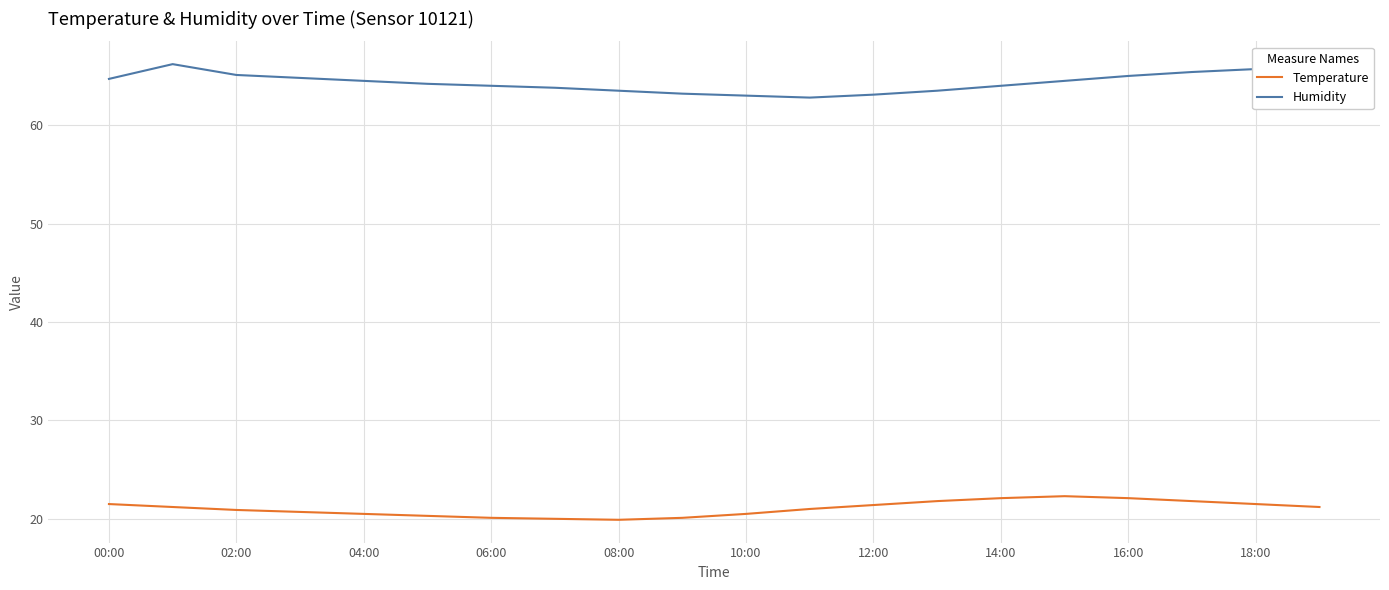

List the series in order of their peak value, highest first.

Humidity, Temperature